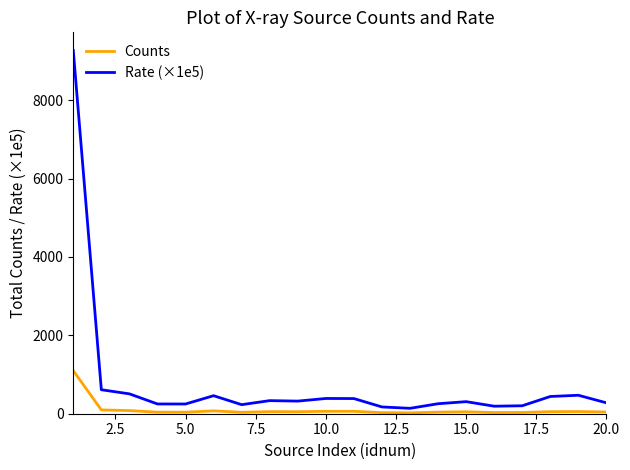

Is this an area chart (filled region under the line)?

No